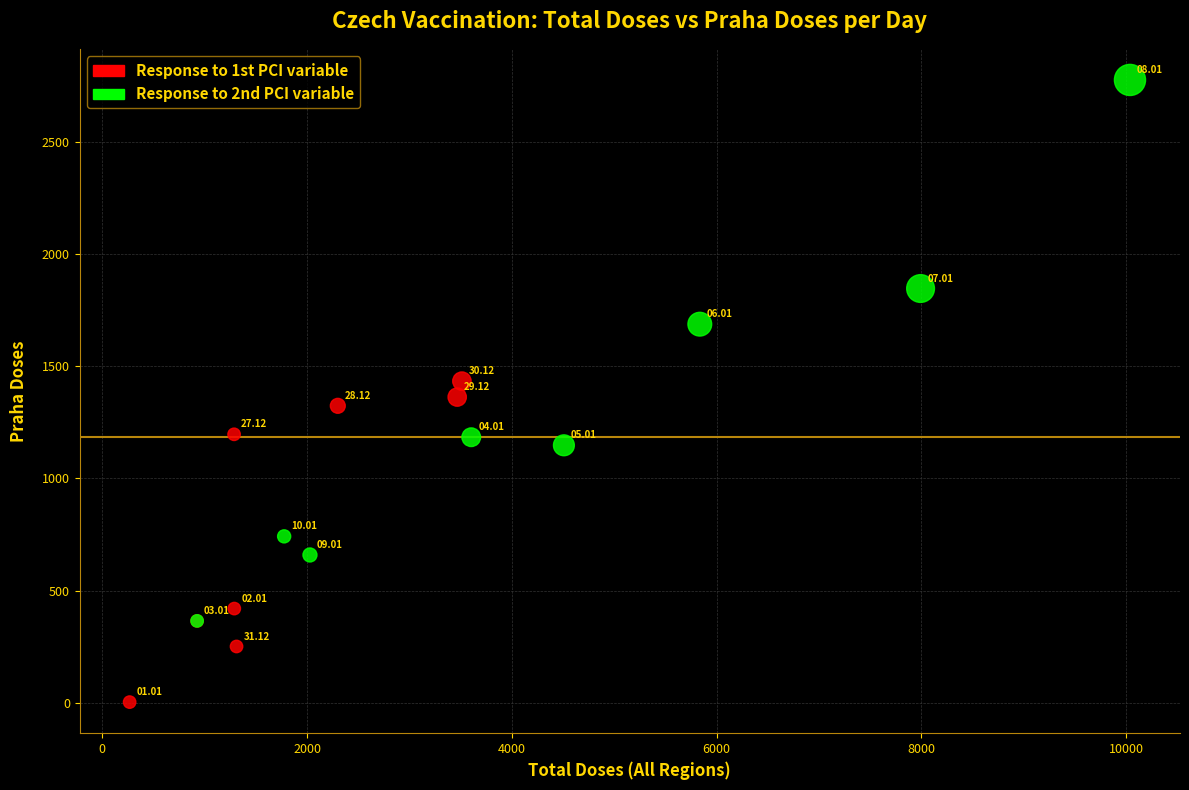

Which series reaches the maximum Y coordinate?

Response to 2nd PCI variable